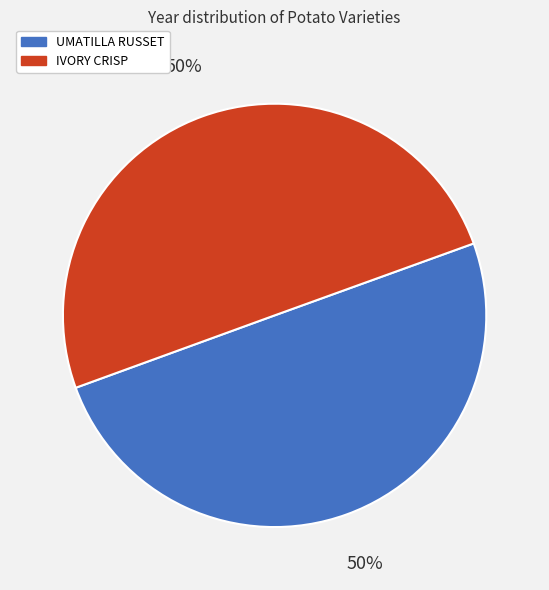

What percentage is the UMATILLA RUSSET slice, to the nearest percent?

50%